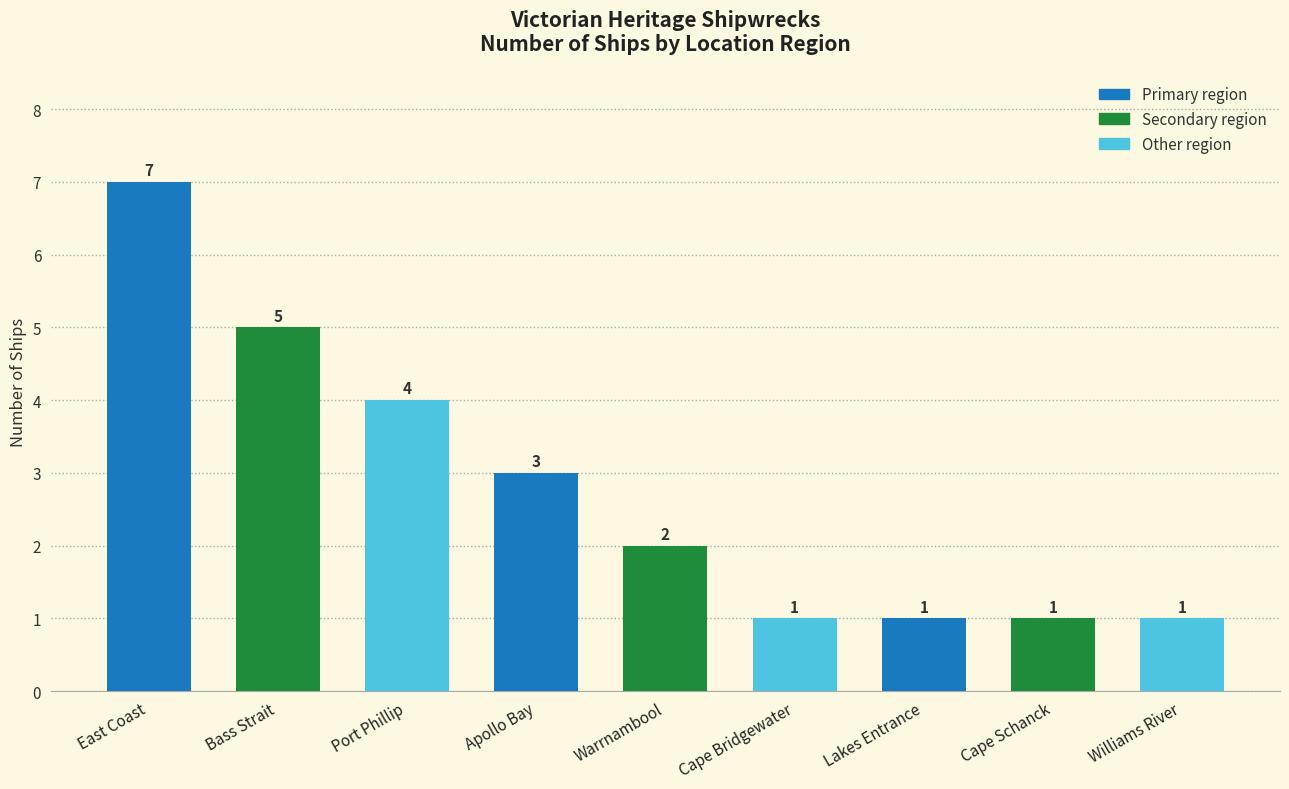

At which label does the data first exceed 2?

East Coast